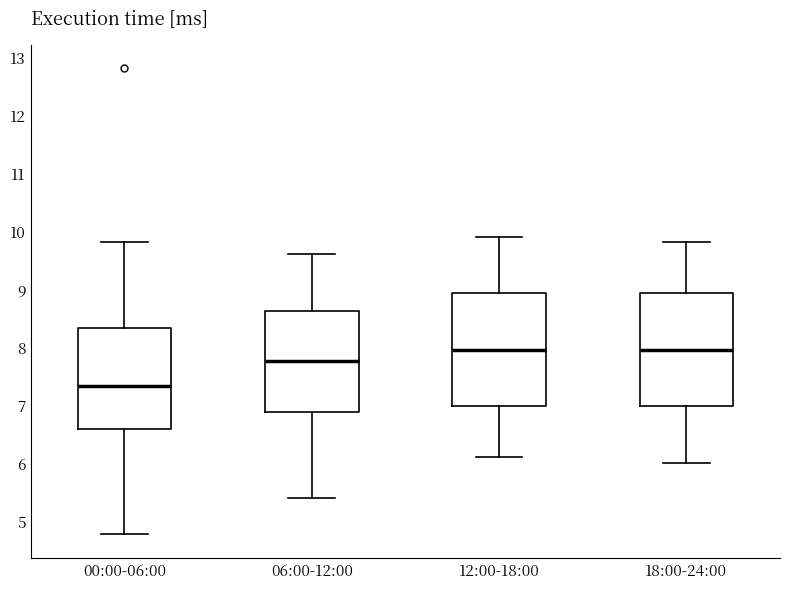

Which box has the lowest median line?

00:00-06:00